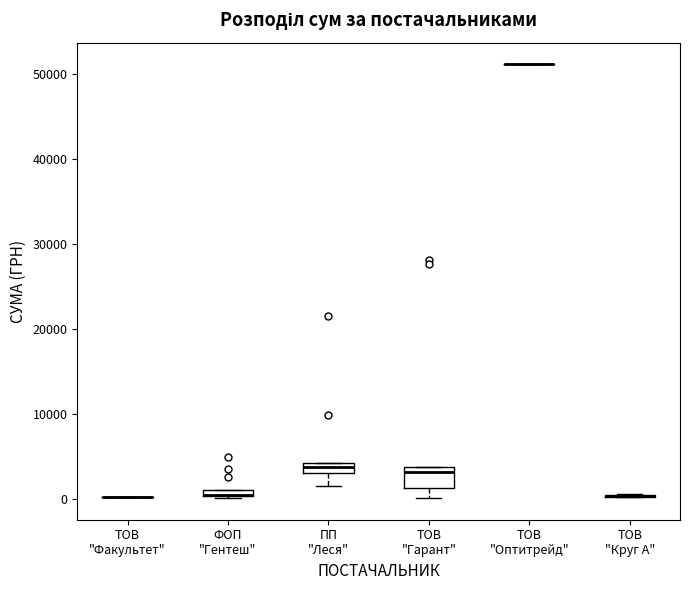

Comparing the boxes themselves (not the whiskers), which one is the tallest?

ТОВ "Гарант"